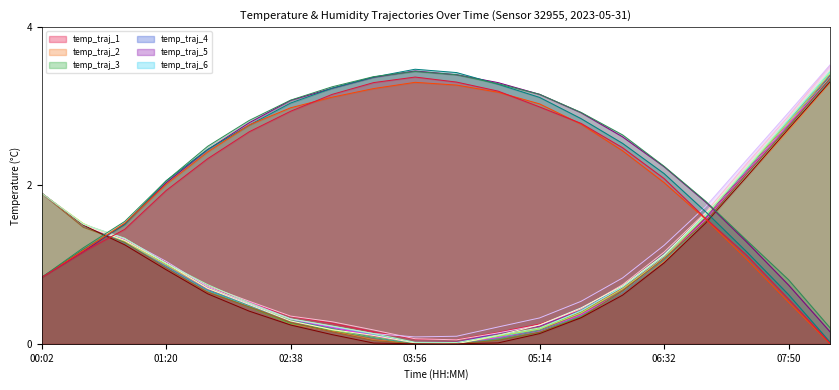

After their last crossing, which series has the higher values: humidity or temperature?

temperature